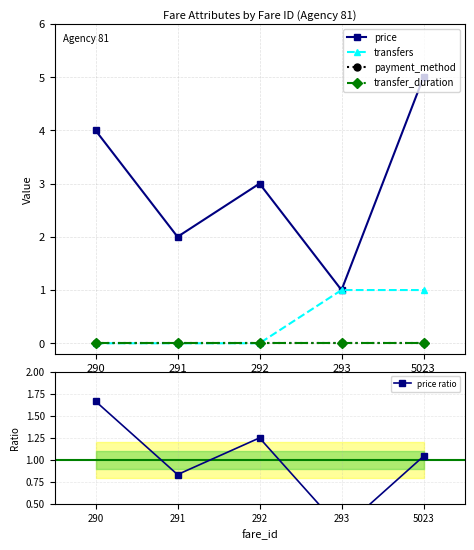

How many interior local valleys does the price ratio series have?

2